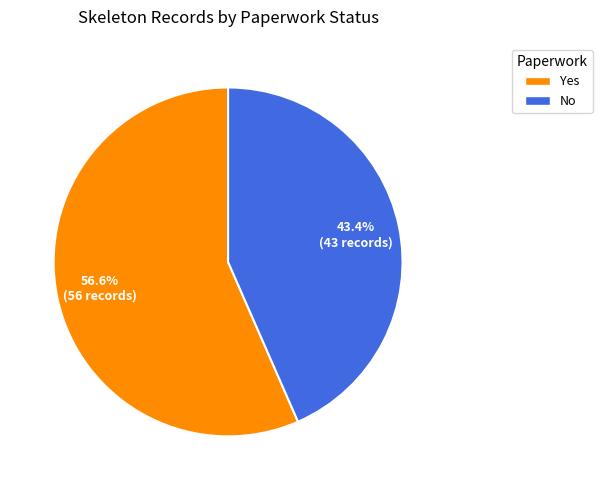

Count the number of slices in the pie.

2